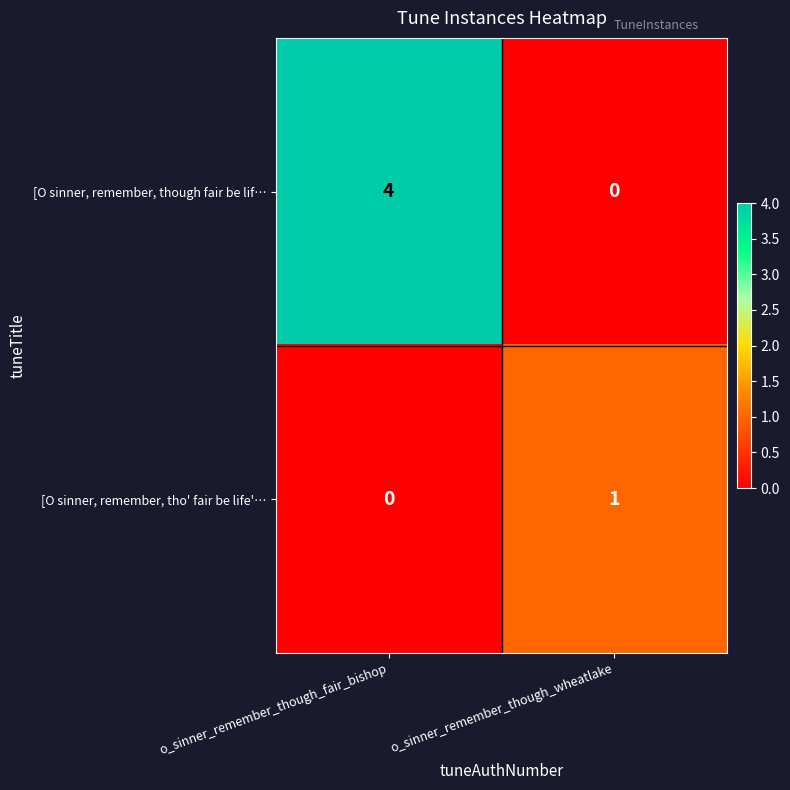

Reading left to right, extract all data points from this chart.

[O sinner, remember, though fair be lif…: o_sinner_remember_though_fair_bishop=4	o_sinner_remember_though_wheatlake=0
[O sinner, remember, tho' fair be life'…: o_sinner_remember_though_fair_bishop=0	o_sinner_remember_though_wheatlake=1